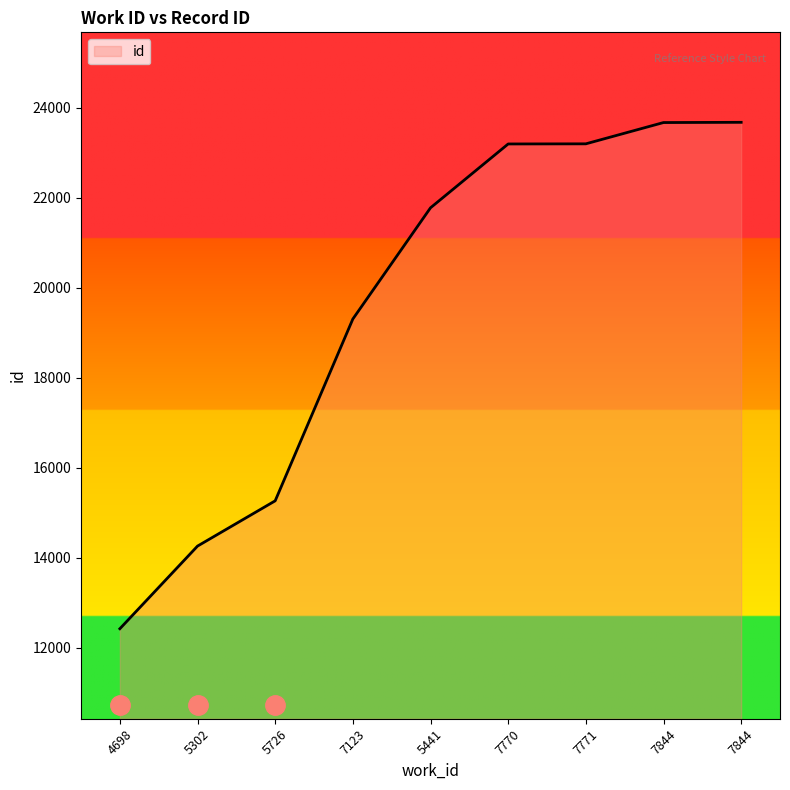

How many lines are shown in the chart?

1